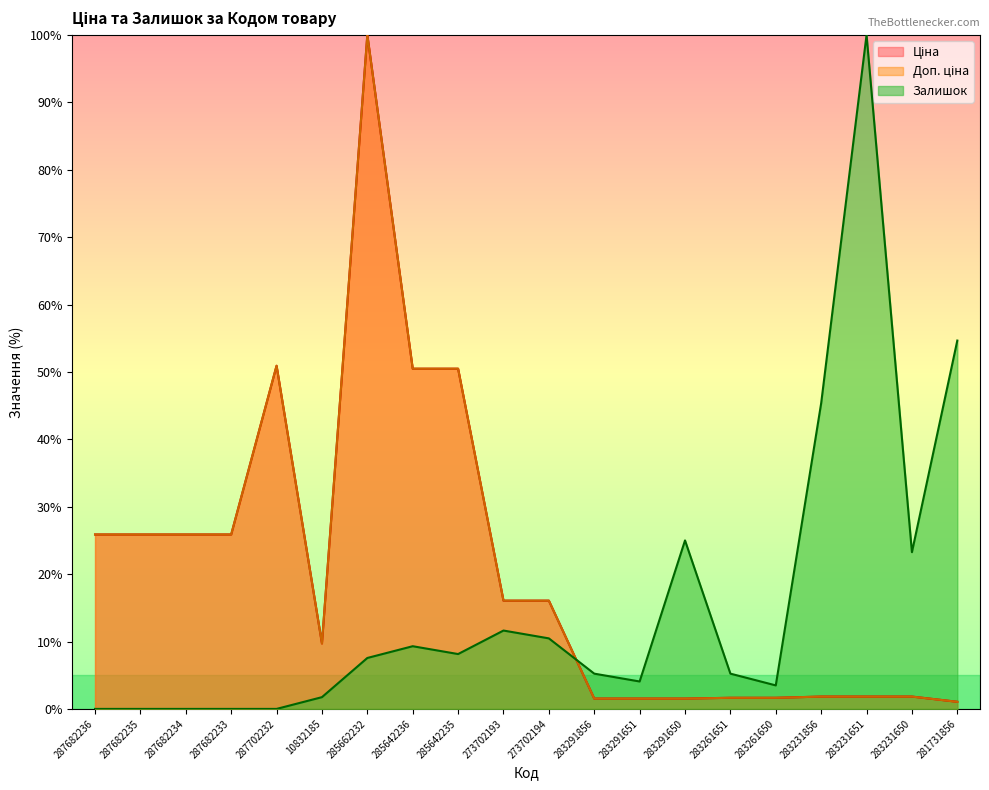

Does the chart have visible grid lines?

No